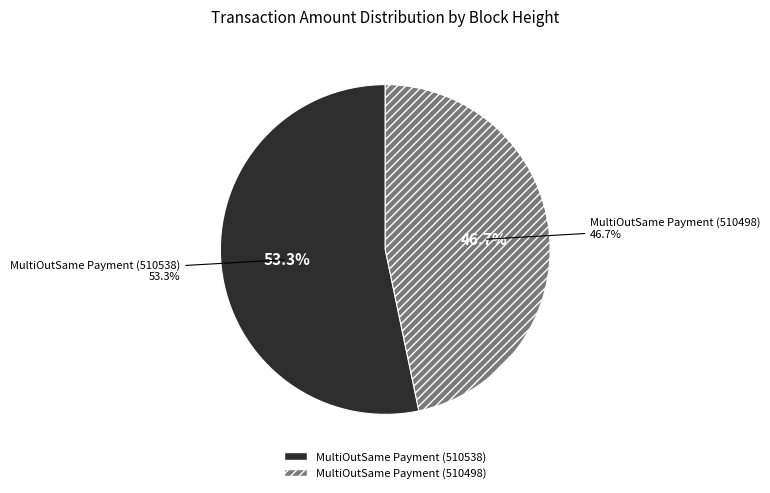

To the nearest percent, what portion does MultiOutSame Payment (510498) represent?

47%